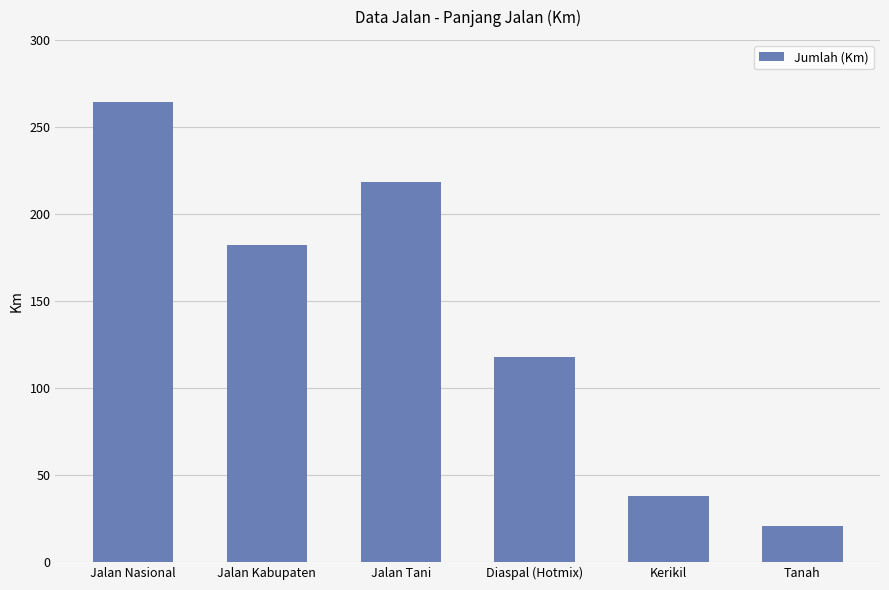

What is the ratio of the value at Jalan Kabupaten to the value at Jalan Tani?

0.8